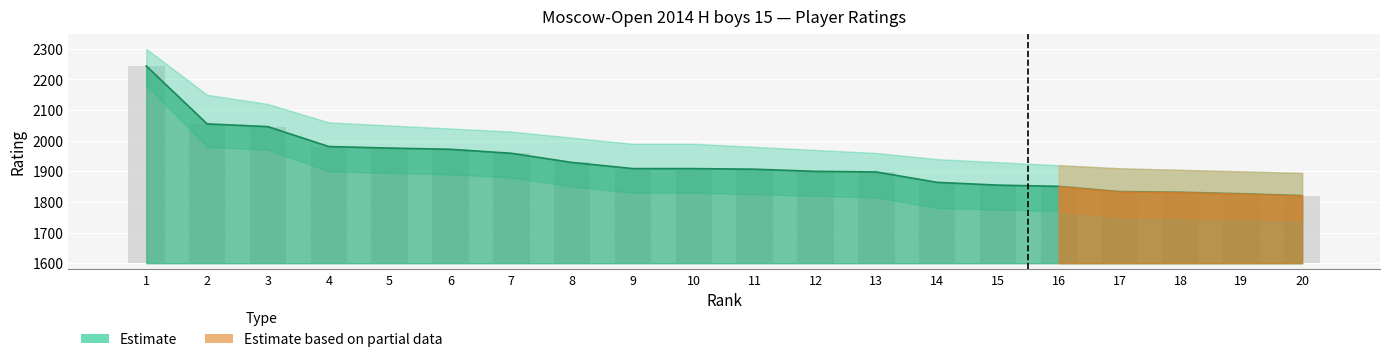

Reading right to left, extract all data points from this chart.

1821	1827	1832	1834	1851	1855	1864	1898	1900	1907	1909	1909	1929	1959	1972	1976	1981	2046	2055	2244